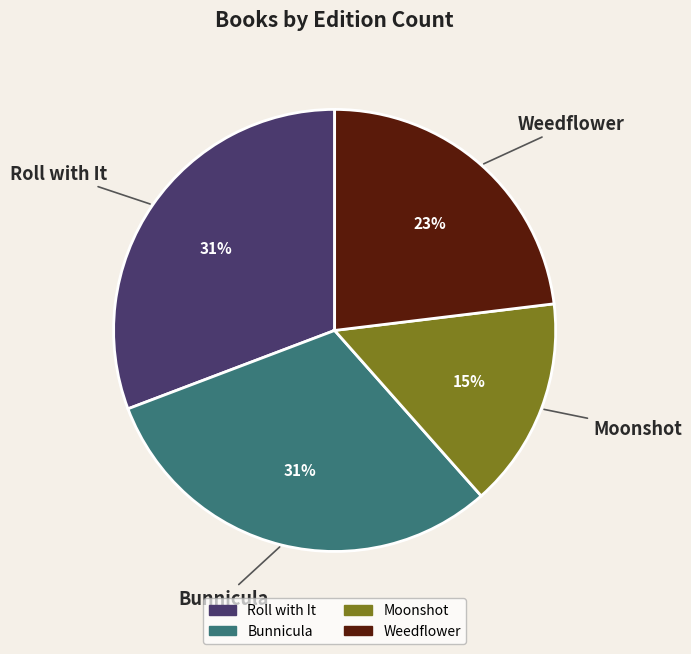

Is it true that Roll with It is 43% of the pie?

False